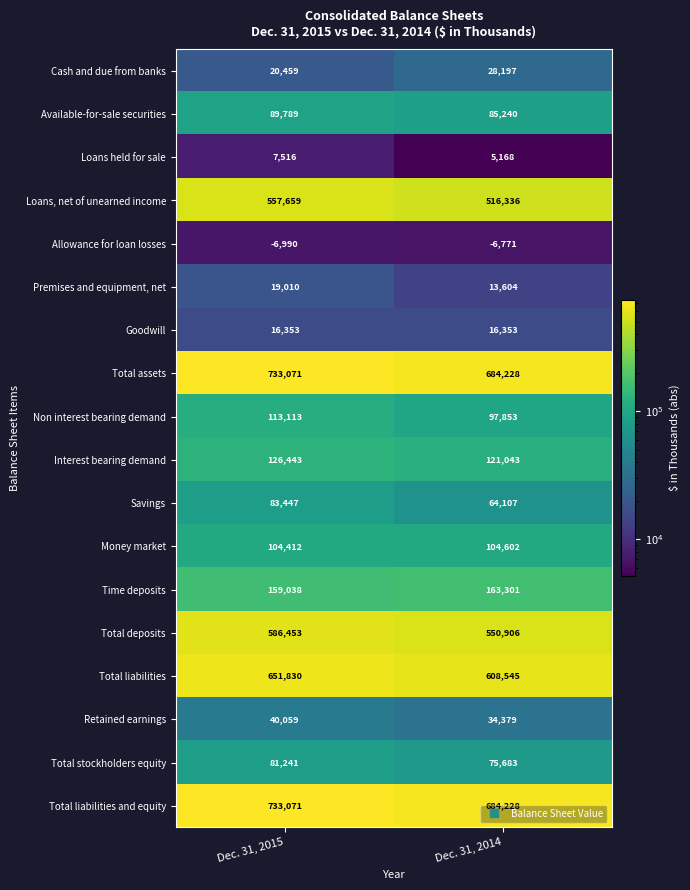

What is the approximate value of Time deposits at Dec. 31, 2015, to the nearest 10?

159040